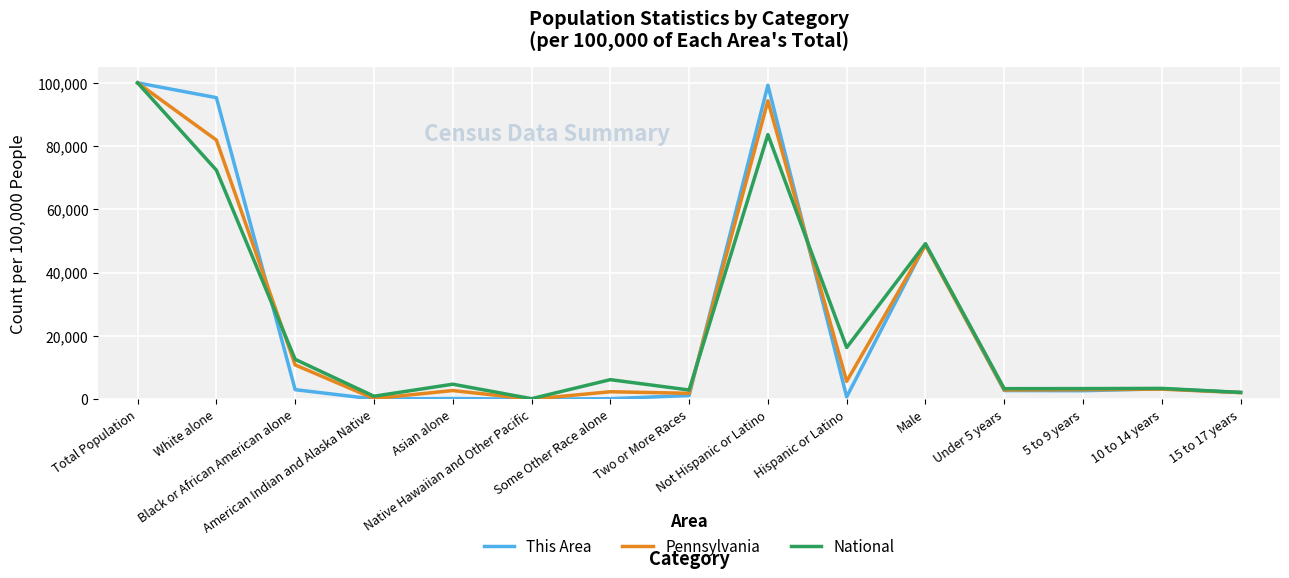

Read the This Area value at Not Hispanic or Latino.

99252.8